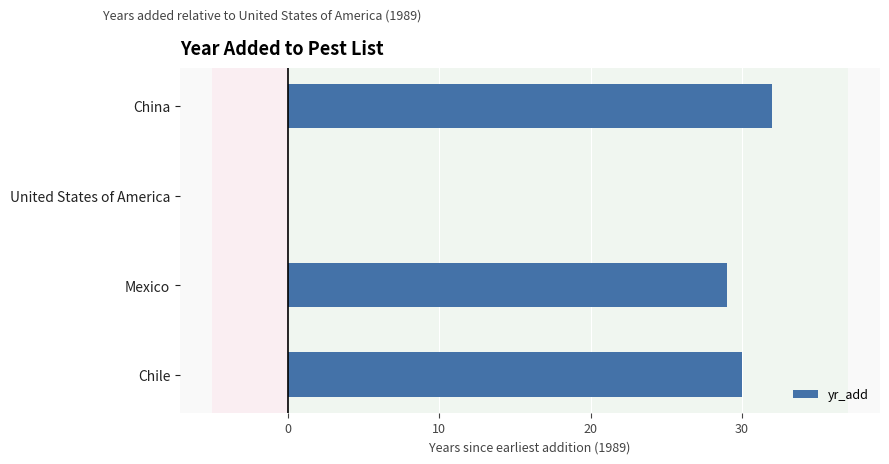

What is the sum of the values at China and Mexico?

61